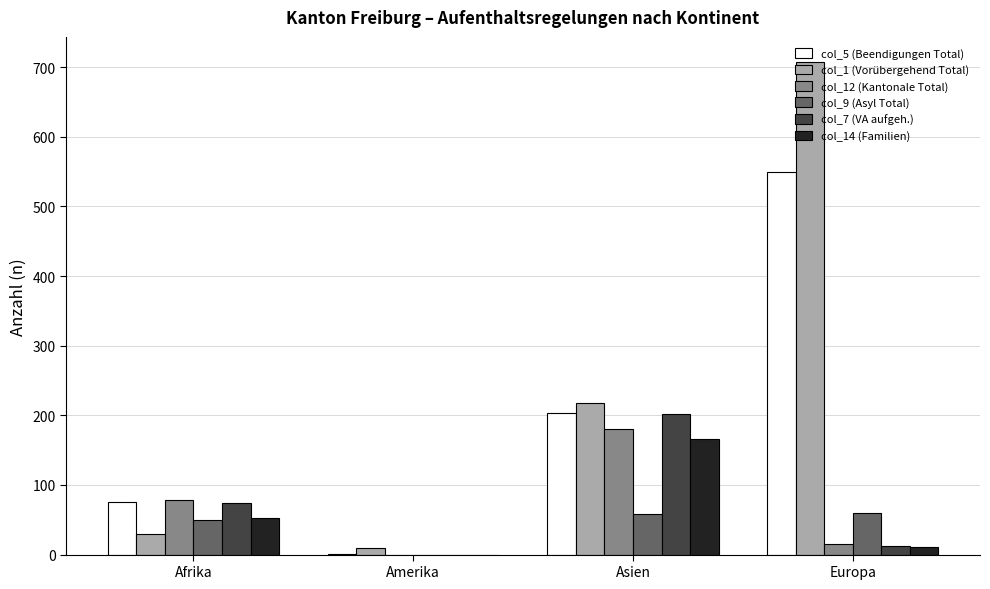

Is the value of col_7 (VA aufgeh.) at Afrika greater than the value of col_14 (Familien) at Afrika?

Yes